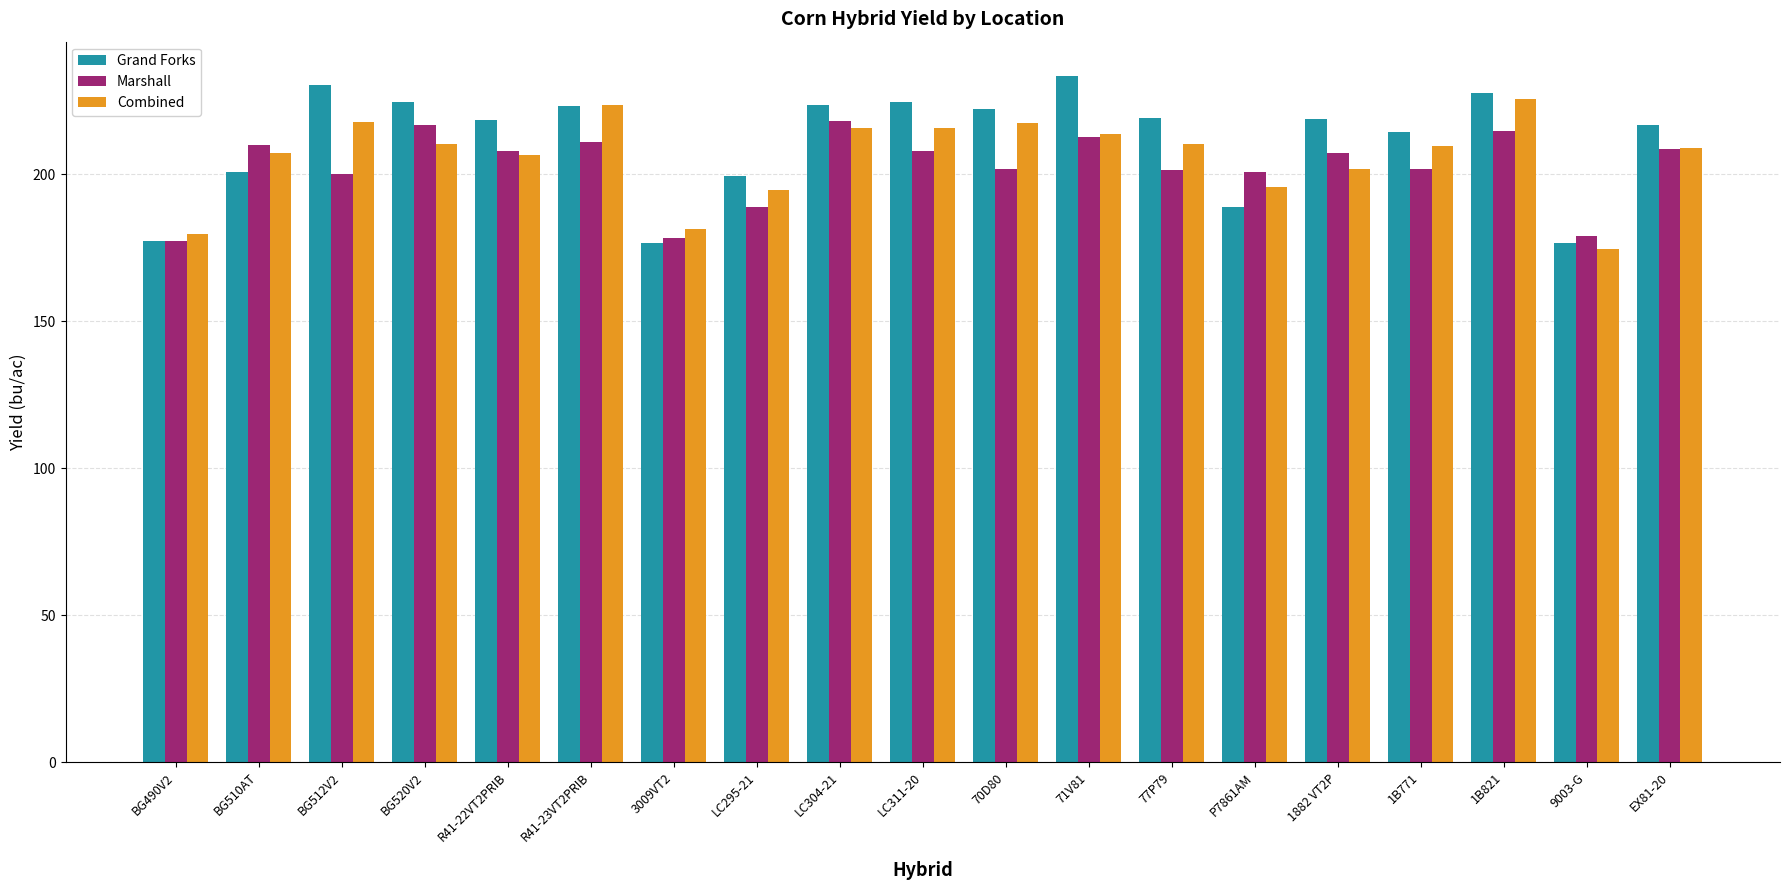

What is the minimum value shown in the chart?

174.4